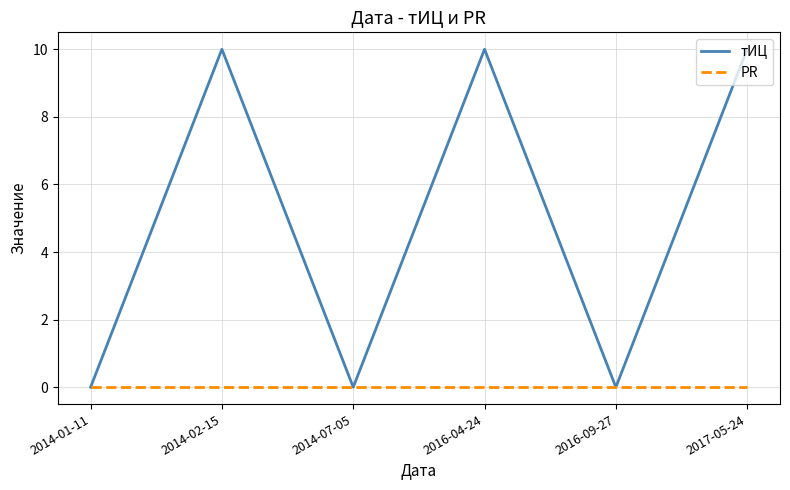

Reading right to left, list all the values displayed in this chart.

тИЦ: 2017-05-24=10	2016-09-27=0	2016-04-24=10	2014-07-05=0	2014-02-15=10	2014-01-11=0
PR: 2017-05-24=0	2016-09-27=0	2016-04-24=0	2014-07-05=0	2014-02-15=0	2014-01-11=0